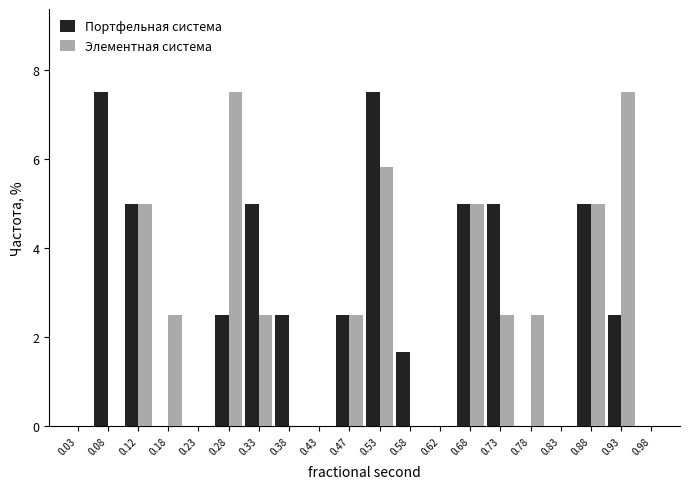

Reading left to right, list every range on the x-axis with the height of the bar of each series over it. The values are not printed on the chart, so give them approximately, as read against the axis.

0.00 to 0.05: Портфельная система=0	Элементная система=0
0.05 to 0.10: Портфельная система=7.6	Элементная система=0
0.10 to 0.15: Портфельная система=5.0	Элементная система=5.0
0.15 to 0.20: Портфельная система=0	Элементная система=2.6
0.20 to 0.25: Портфельная система=0	Элементная система=0
0.25 to 0.30: Портфельная система=2.6	Элементная система=7.6
0.30 to 0.35: Портфельная система=5.0	Элементная система=2.6
0.35 to 0.40: Портфельная система=2.6	Элементная система=0
0.40 to 0.45: Портфельная система=0	Элементная система=0
0.45 to 0.50: Портфельная система=2.6	Элементная система=2.6
0.50 to 0.55: Портфельная система=7.6	Элементная система=5.8
0.55 to 0.60: Портфельная система=1.6	Элементная система=0
0.60 to 0.65: Портфельная система=0	Элементная система=0
0.65 to 0.70: Портфельная система=5.0	Элементная система=5.0
0.70 to 0.75: Портфельная система=5.0	Элементная система=2.6
0.75 to 0.80: Портфельная система=0	Элементная система=2.6
0.80 to 0.85: Портфельная система=0	Элементная система=0
0.85 to 0.90: Портфельная система=5.0	Элементная система=5.0
0.90 to 0.95: Портфельная система=2.6	Элементная система=7.6
0.95 to 1.00: Портфельная система=0	Элементная система=0